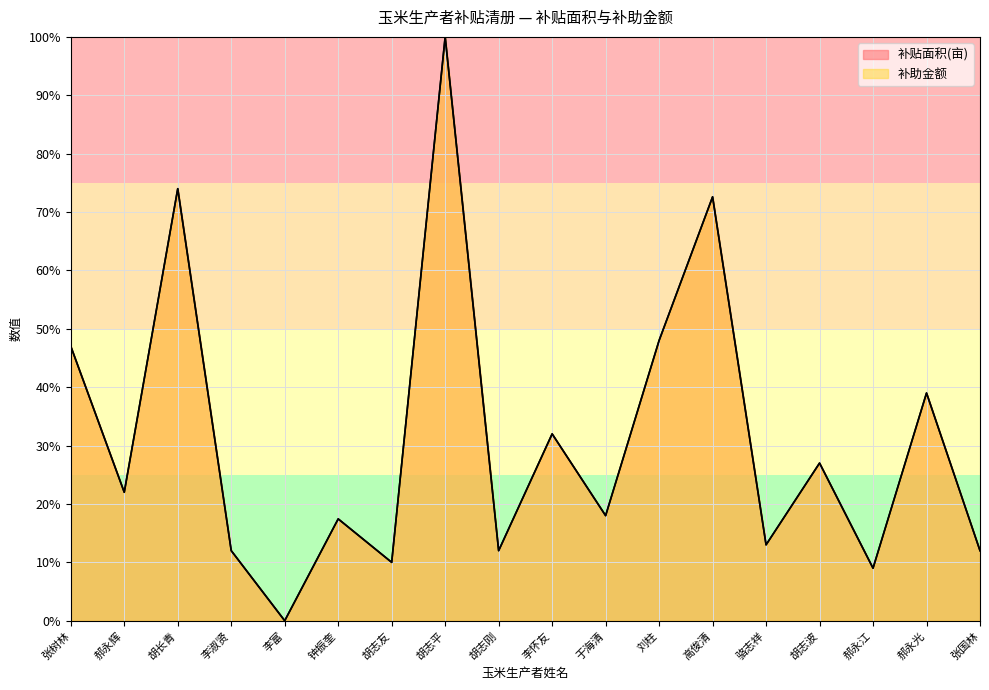

Which label corresponds to the largest value in the chart?

胡志平